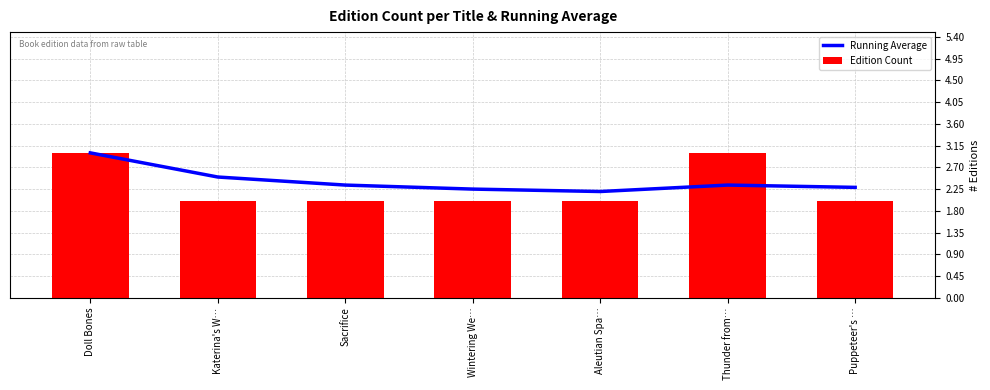

Reading left to right, what are all the values shown in this chart?

Running Average: 3.0	2.5	2.3	2.2	2.2	2.3	2.3
Edition Count: 3.0	2.0	2.0	2.0	2.0	3.0	2.0